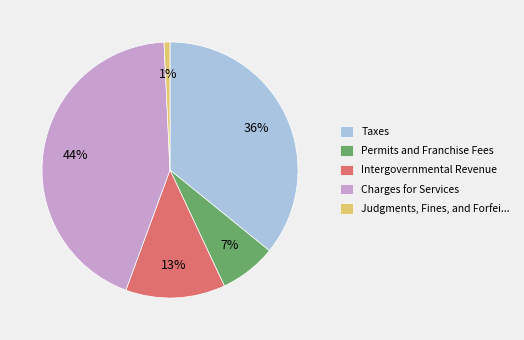

What is the largest slice in the pie chart?

Charges for Services